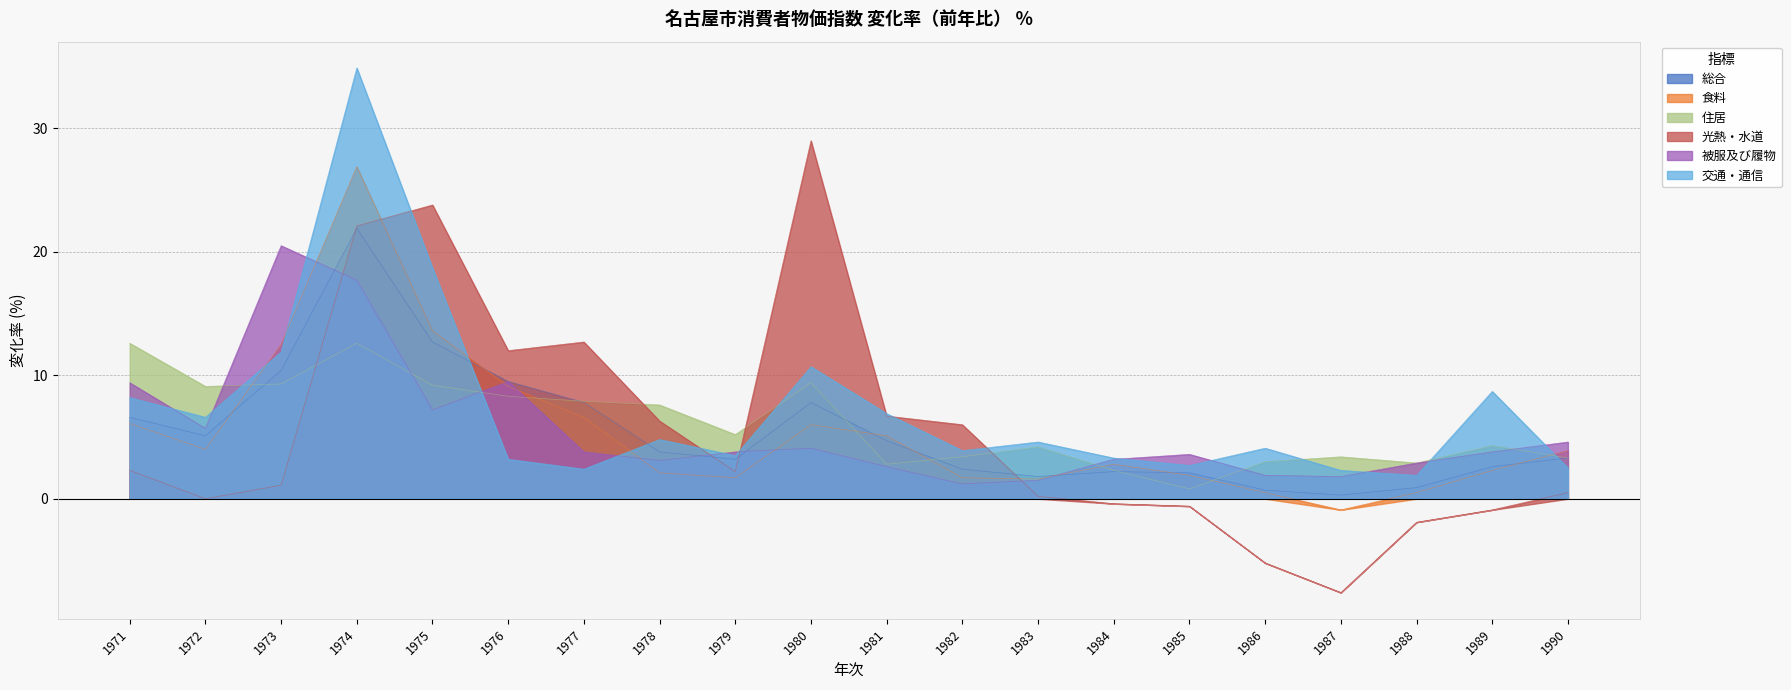

The 光熱・水道 series shows 0.1 at 1990. True or false?

False